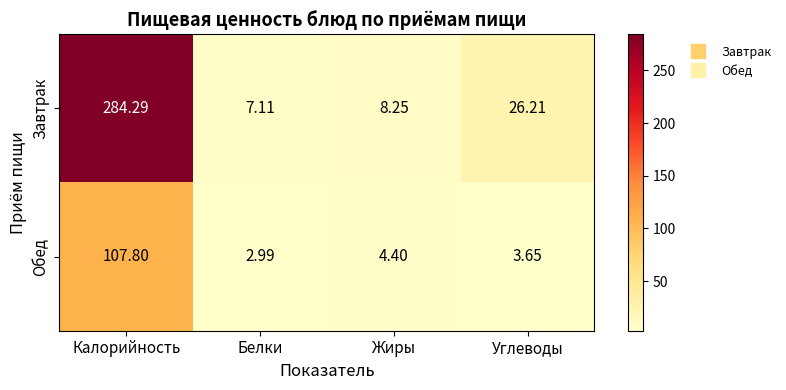

At which label does Обед first exceed 4?

Калорийность